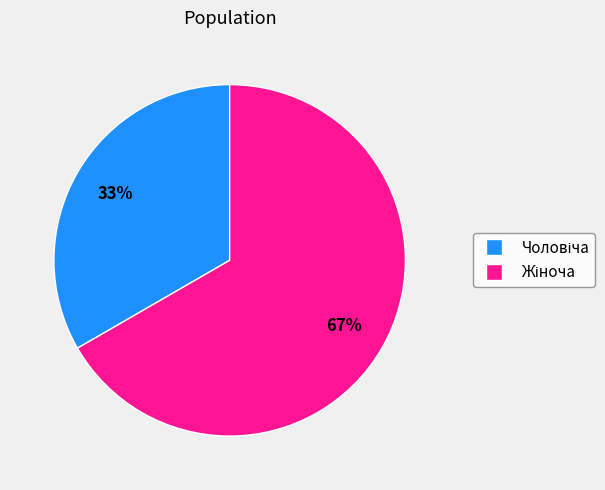

Is there a majority slice in this chart?

Yes